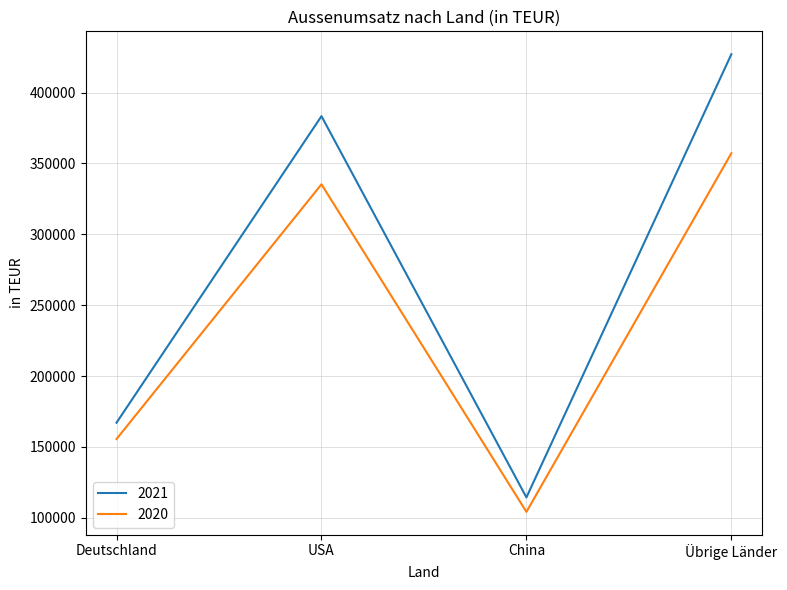

Count the number of data series in this chart.

2